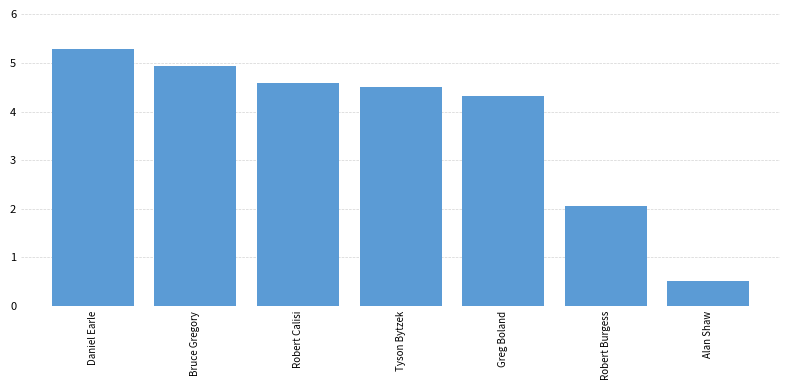

Is it true that the value at Bruce Gregory is 4.9?

True